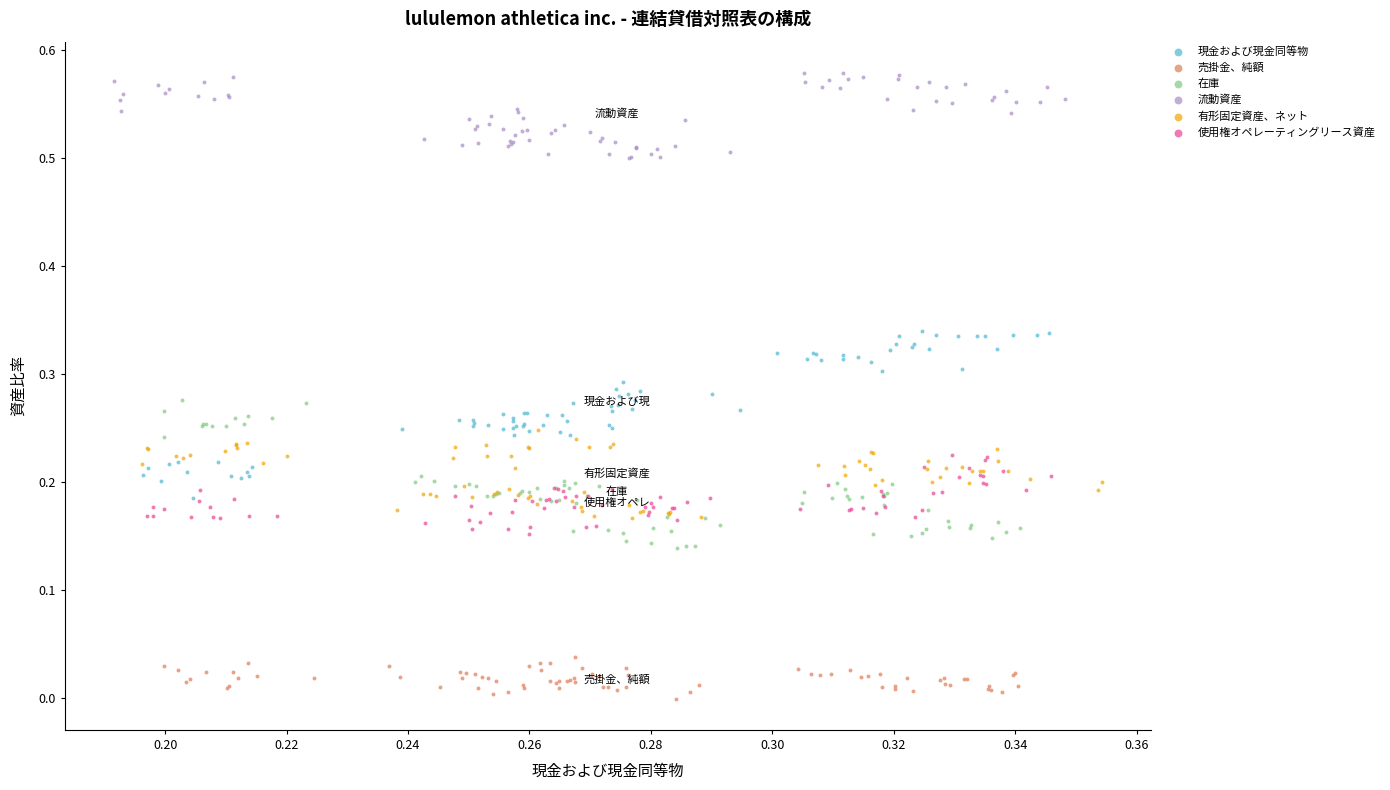

Which series contains the lowest Y value?

売掛金、純額